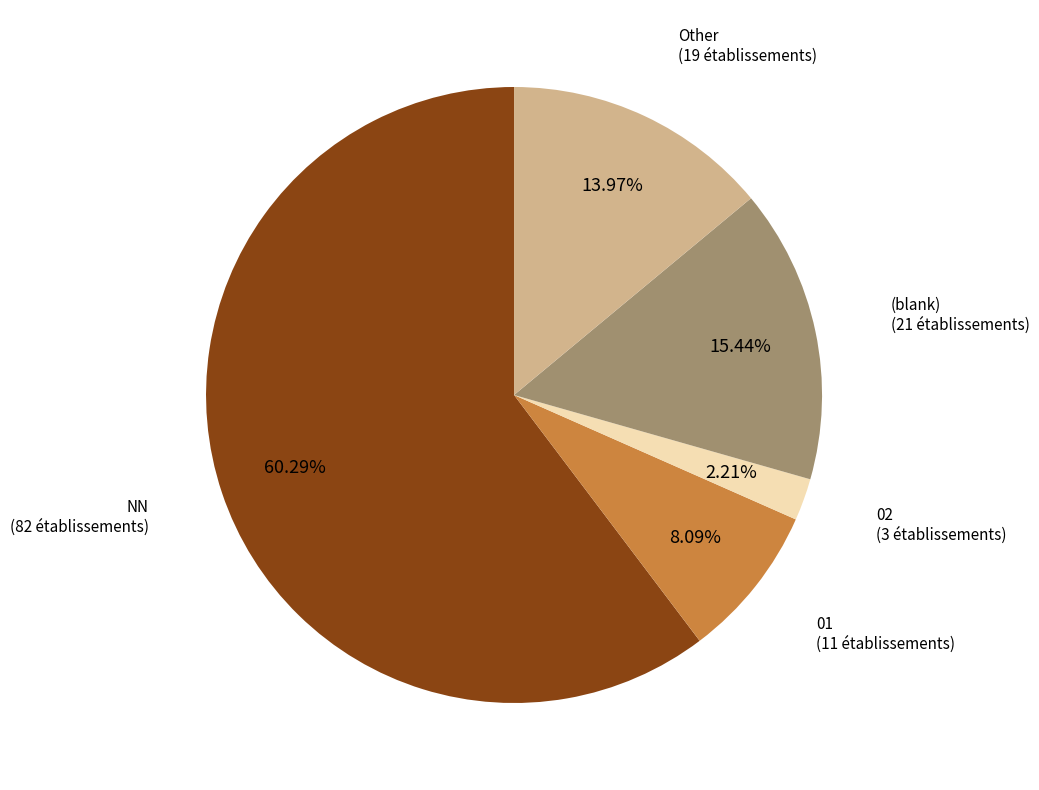

Which has a higher value, NN or (blank)?

NN